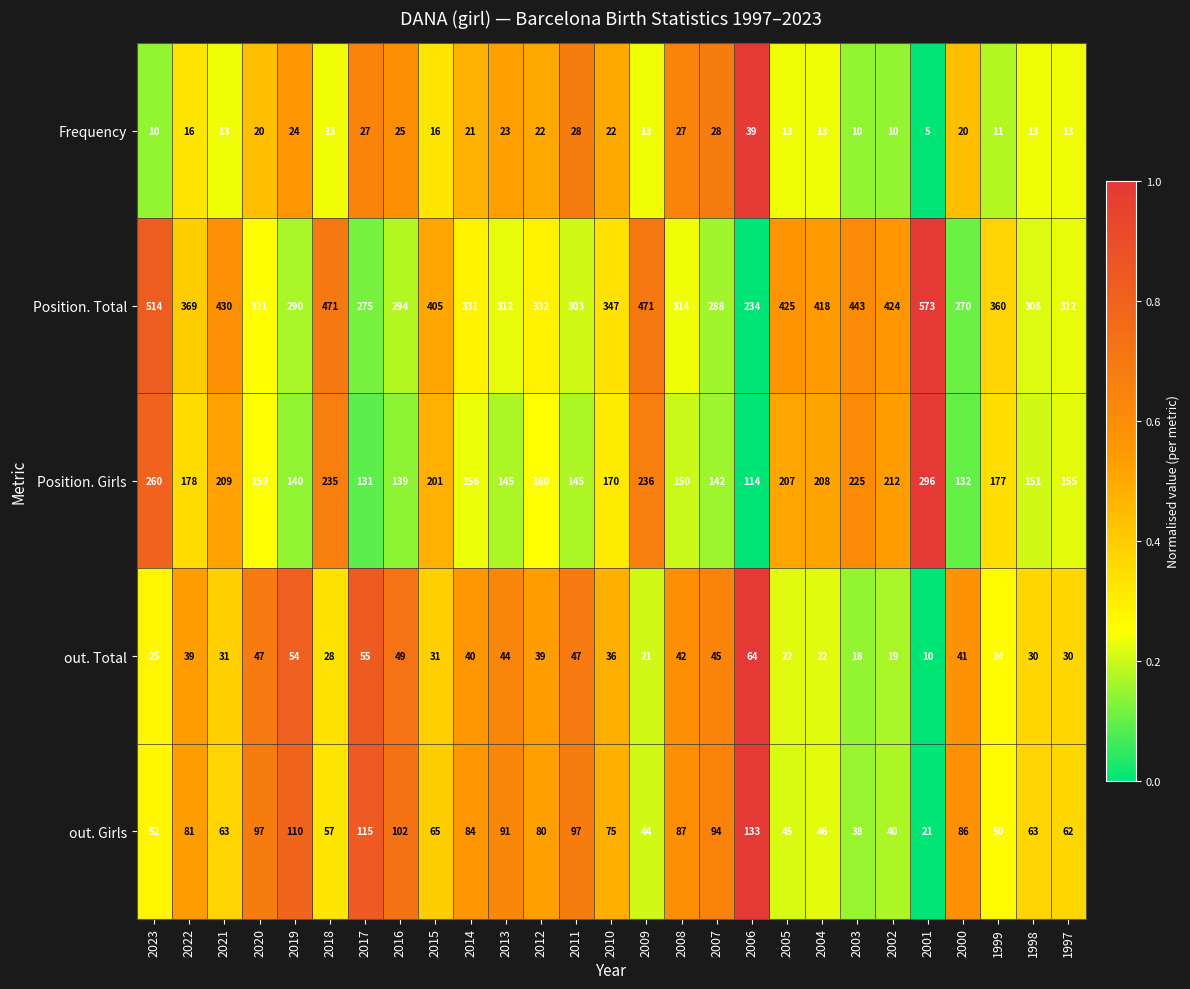

Is it true that Frequency equals 11 at 2011?

False